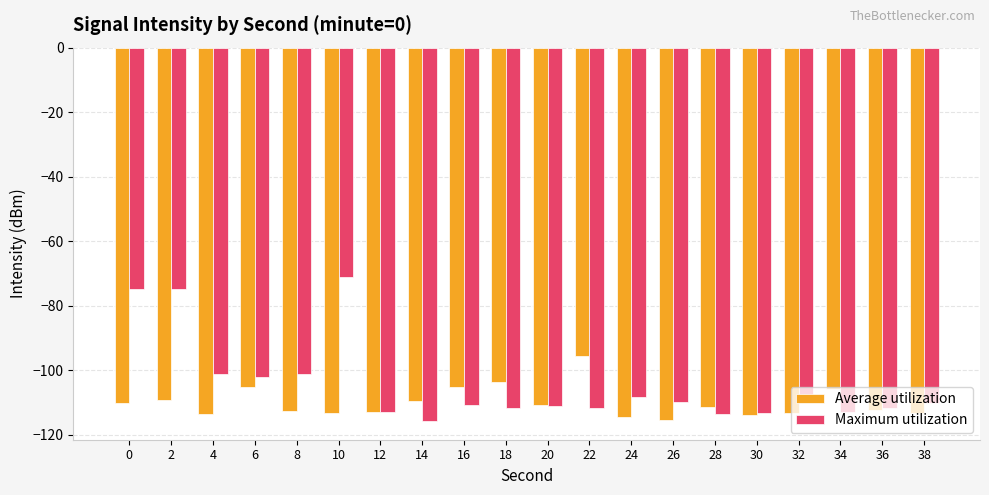

What is the total value across all series at 38?

-223.5